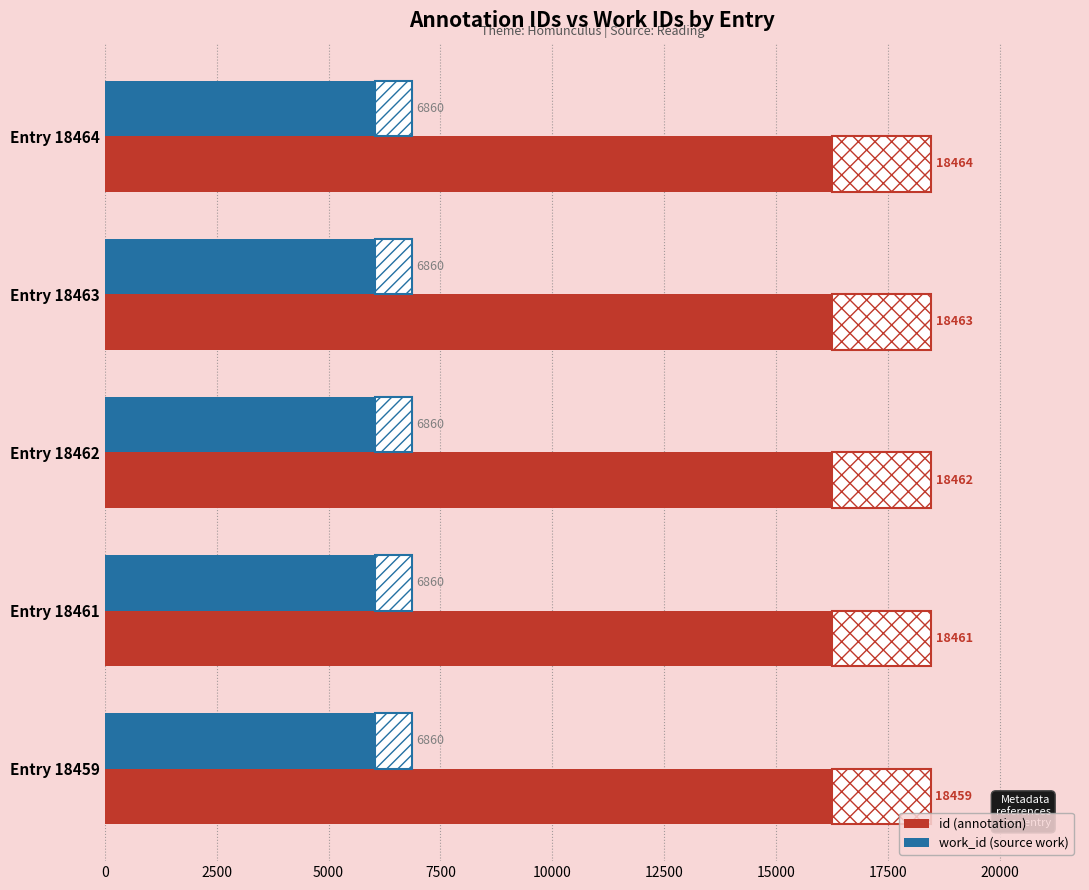

What is the total value across all series at Entry 18461?

25321